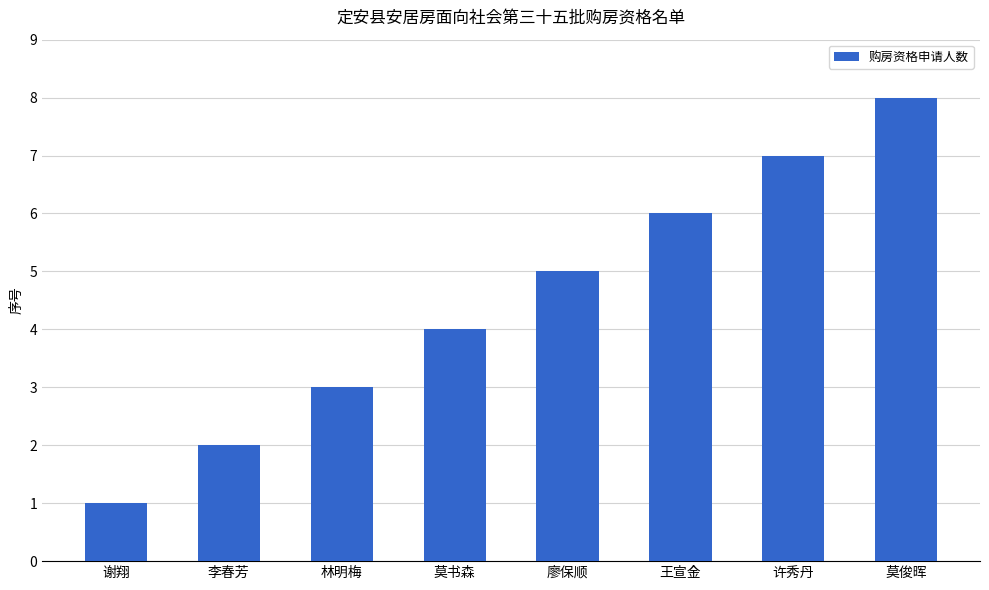

What position from the left is 王宣金?

6